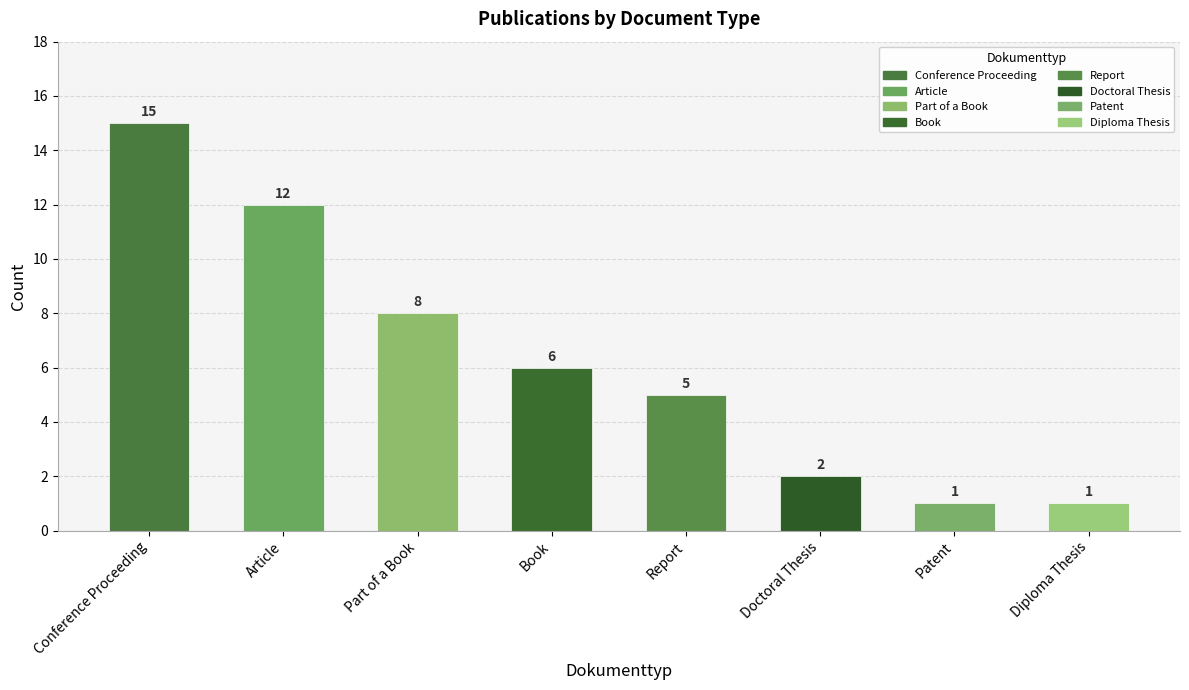

How many categories are shown in the chart?

8